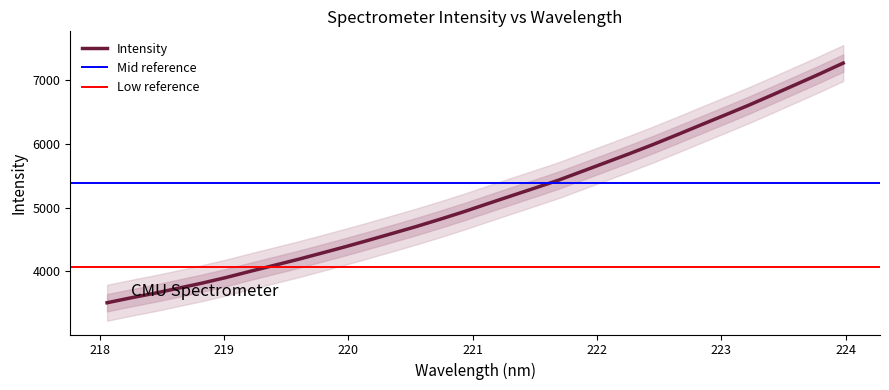

Where does the data first go above 5057?

221.1174